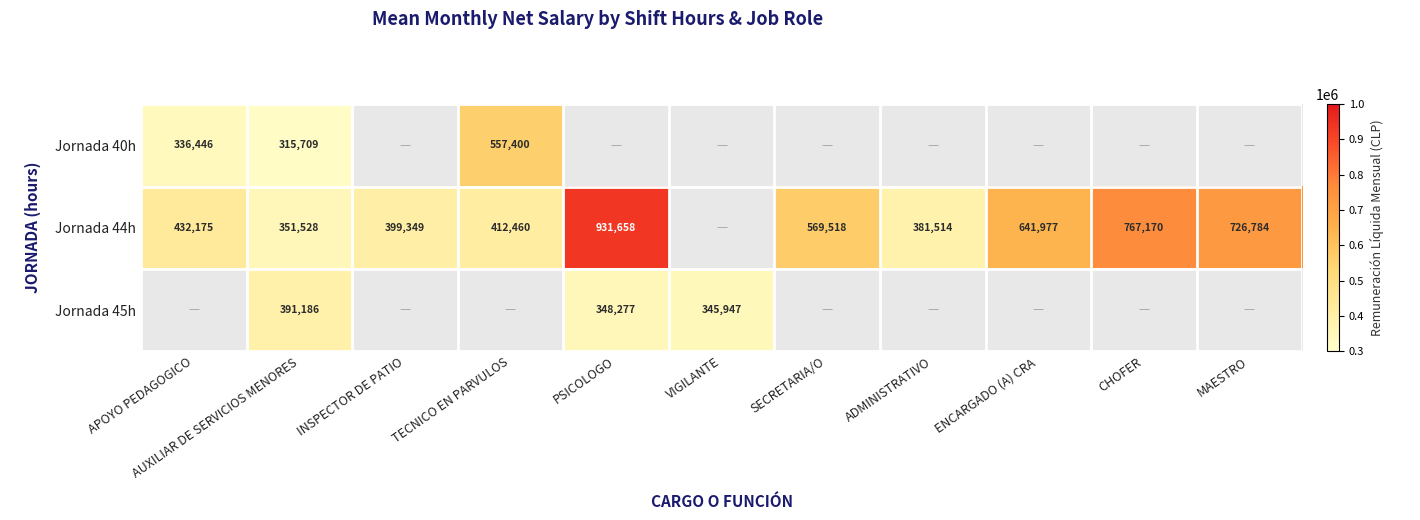

The Jornada 44h series shows 1132407 at ENCARGADO (A) CRA. True or false?

False